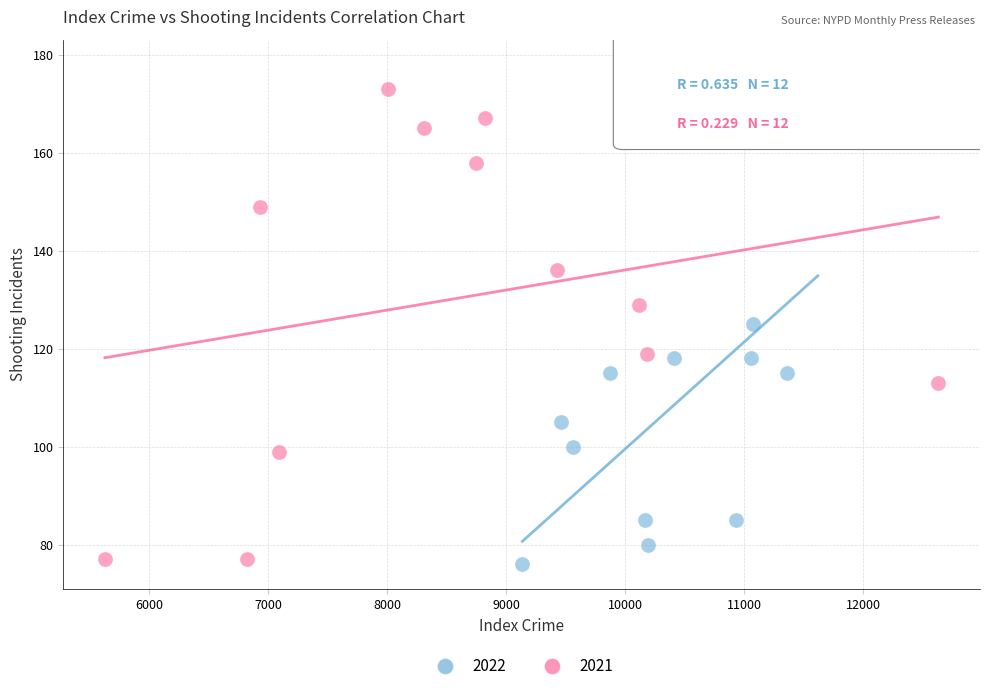

Which series has the widest spread of Y values?

2022